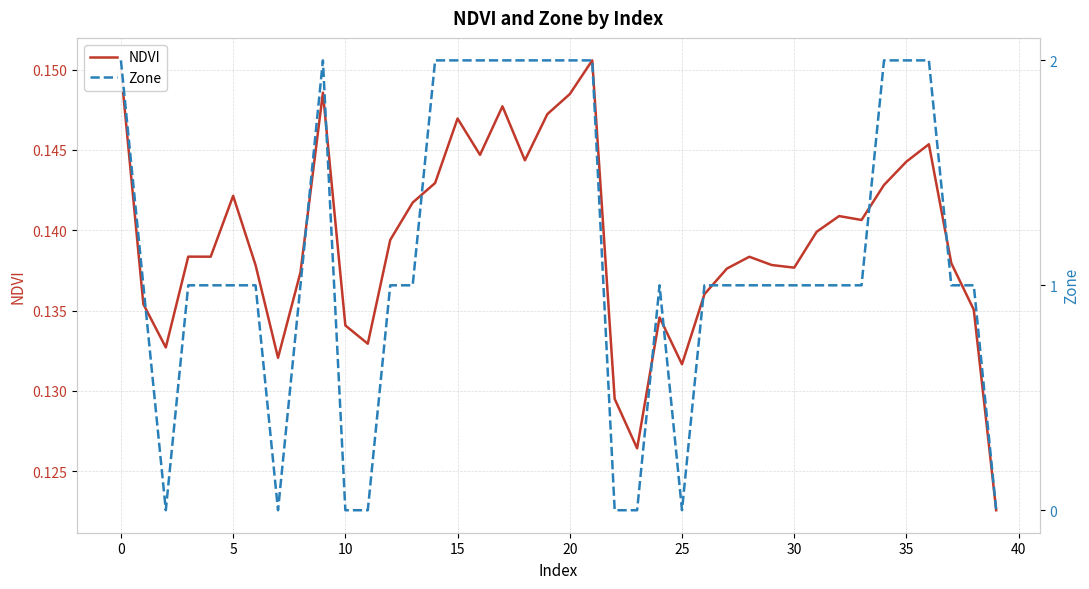

Which series has the widest spread of values?

Zone